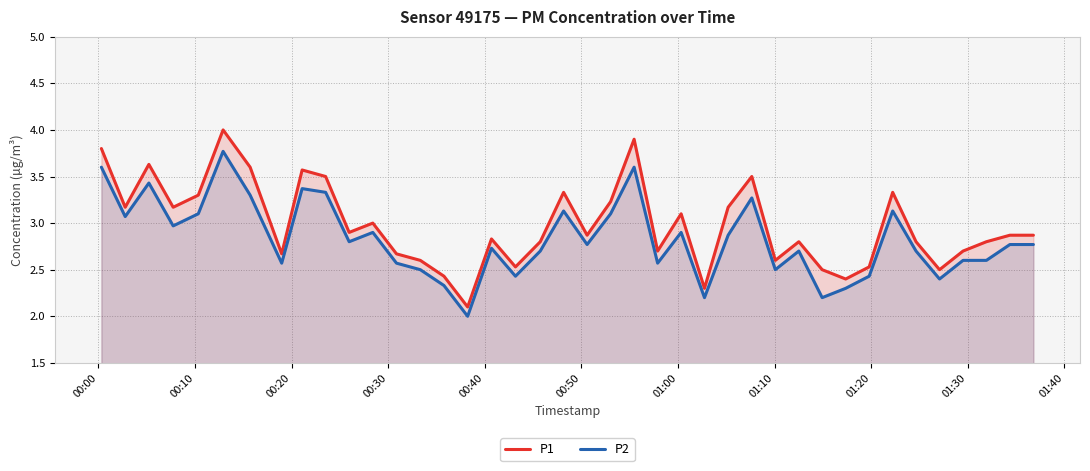

Rank the series by their maximum value, from highest to lowest.

P1, P2